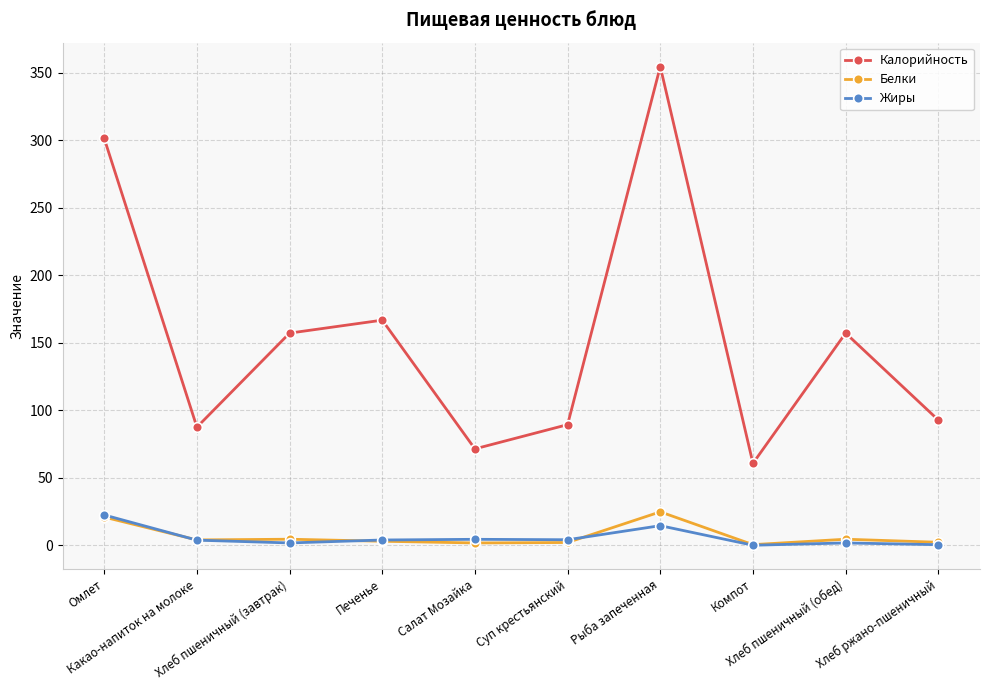

What is the value of the Калорийность point at the 2nd from the left?

87.5